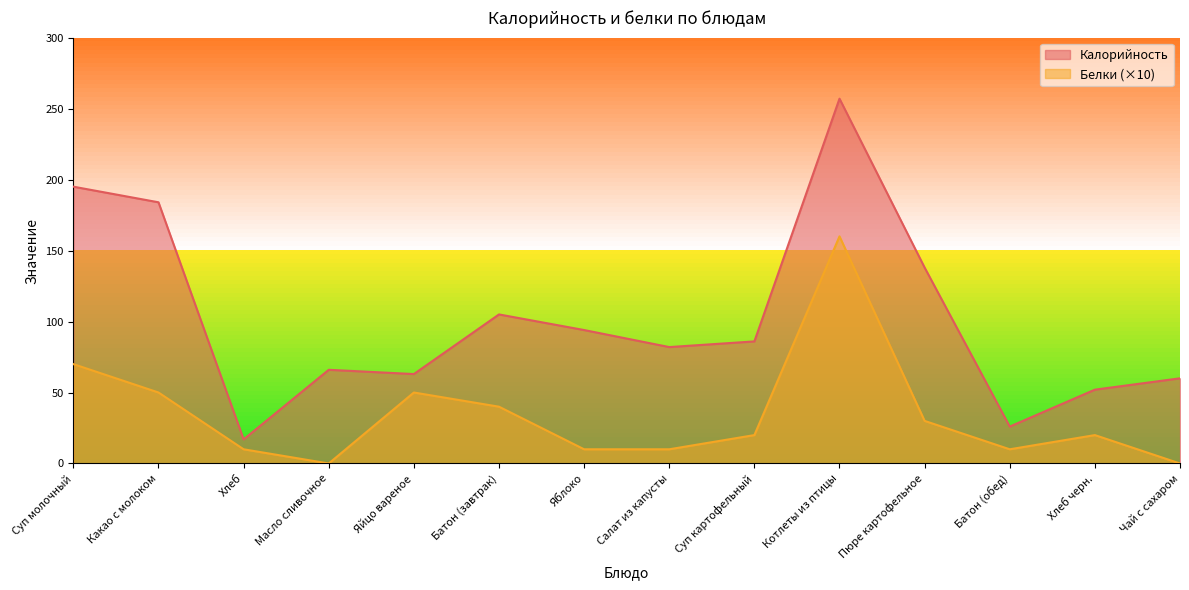

Reading right to left, transcribe all the data shown in this chart.

Калорийность: Чай с сахаром=60	Хлеб черн.=52	Батон (обед)=26	Пюре картофельное=138	Котлеты из птицы=257	Суп картофельный=86	Салат из капусты=82	Яблоко=94	Батон (завтрак)=105	Яйцо вареное=63	Масло сливочное=66	Хлеб=17	Какао с молоком=184	Суп молочный=195
Белки: Чай с сахаром=0	Хлеб черн.=20	Батон (обед)=10	Пюре картофельное=30	Котлеты из птицы=160	Суп картофельный=20	Салат из капусты=10	Яблоко=10	Батон (завтрак)=40	Яйцо вареное=50	Масло сливочное=0	Хлеб=10	Какао с молоком=50	Суп молочный=70